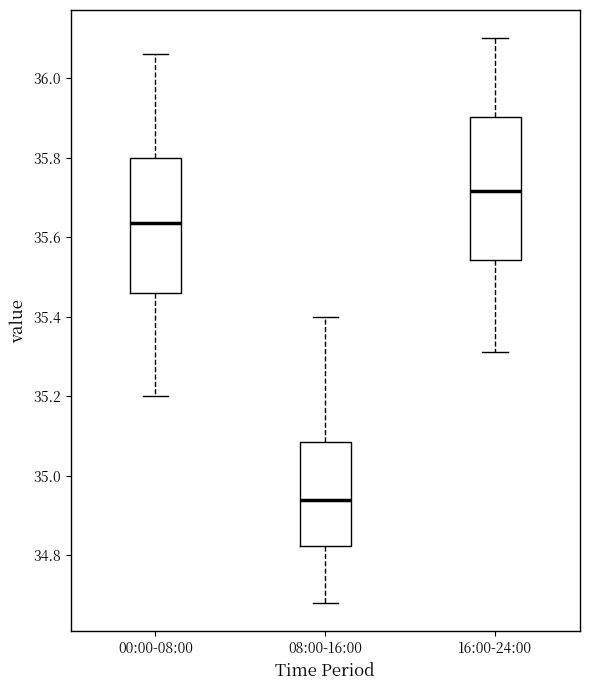

Reading left to right, read every box against the y-axis: the position of its median line, the range the box covers, and the ends of its whiskers. The values are not printed on the chart, so give them approximately, as read against the axis.

00:00-08:00: median 35.64, box 35.46 to 35.80, whiskers 35.20 to 36.06
08:00-16:00: median 34.94, box 34.82 to 35.08, whiskers 34.68 to 35.40
16:00-24:00: median 35.72, box 35.54 to 35.90, whiskers 35.32 to 36.10